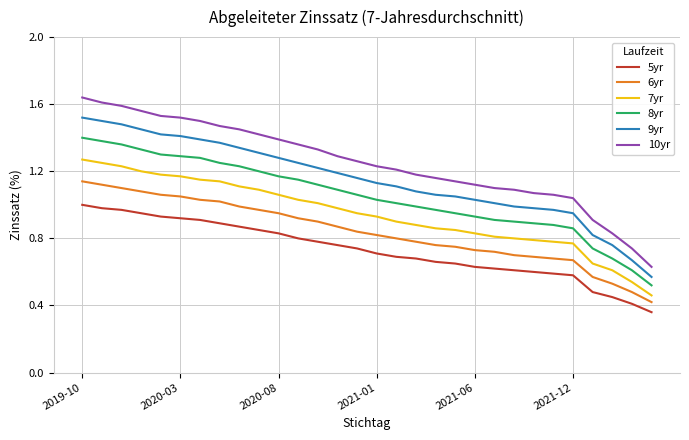

Is this an area chart (filled region under the line)?

No